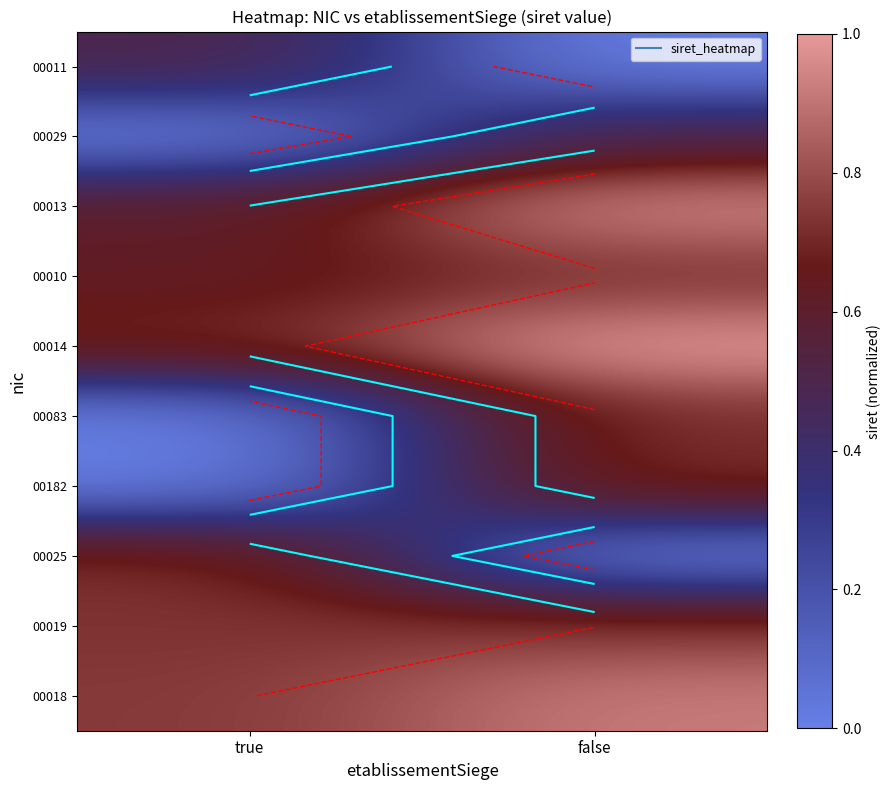

Read the 00010 value at true.

0.6